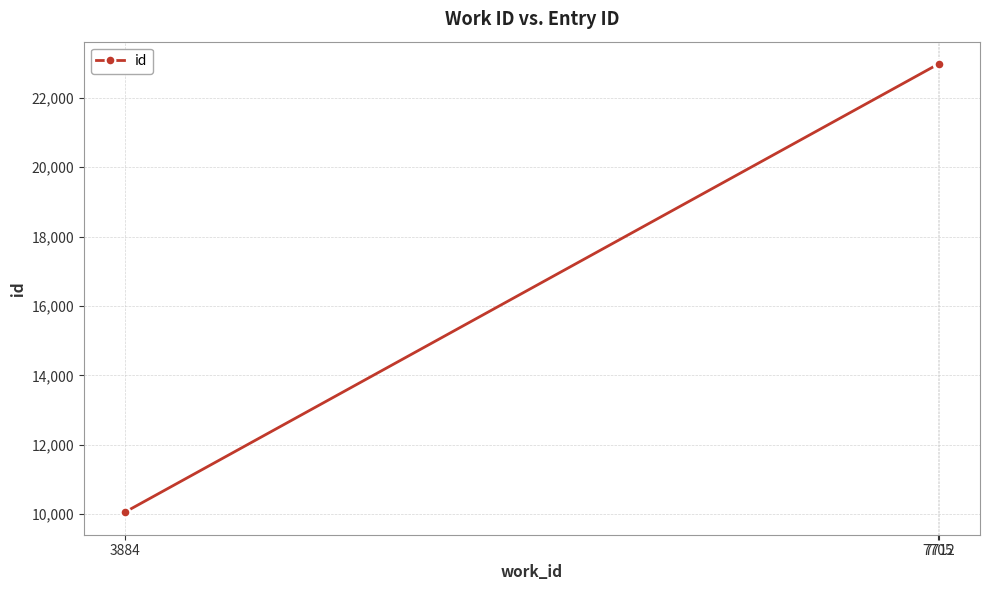

Does the chart have visible grid lines?

Yes